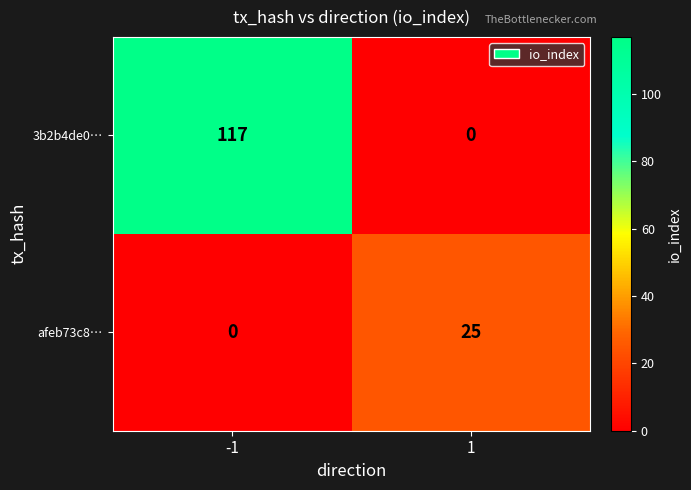

What is the spread (max minus min) of values at 1?

25